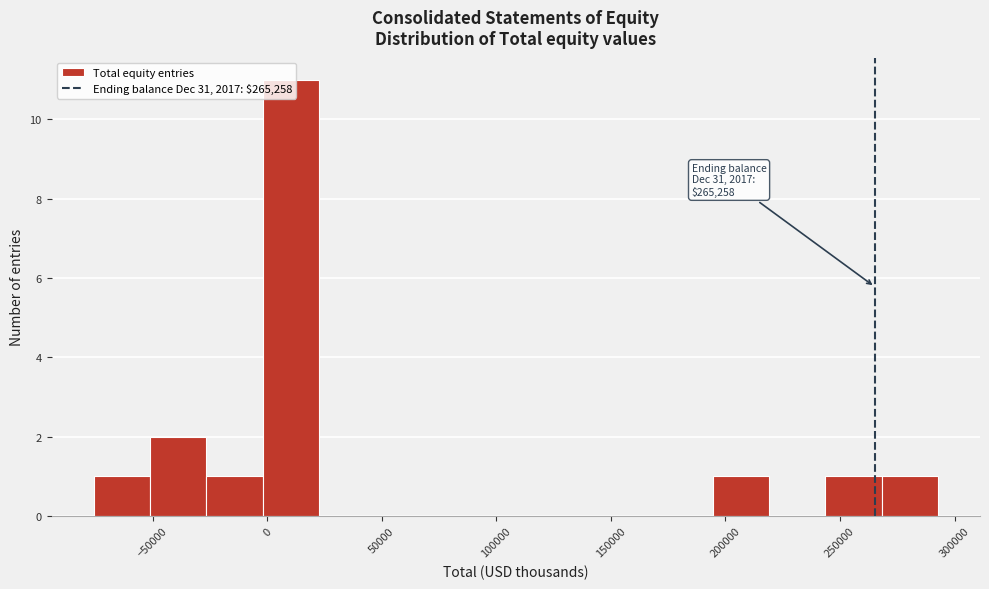

Over which range of the x-axis is the bar tallest?

0 to 25000